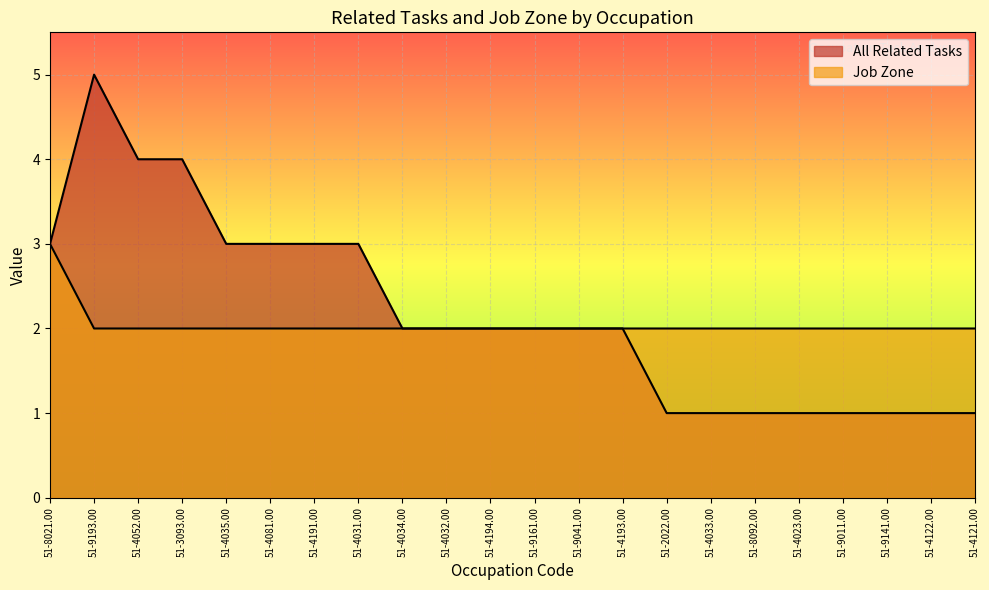

How many data points in All Related Tasks are less than 2?

8